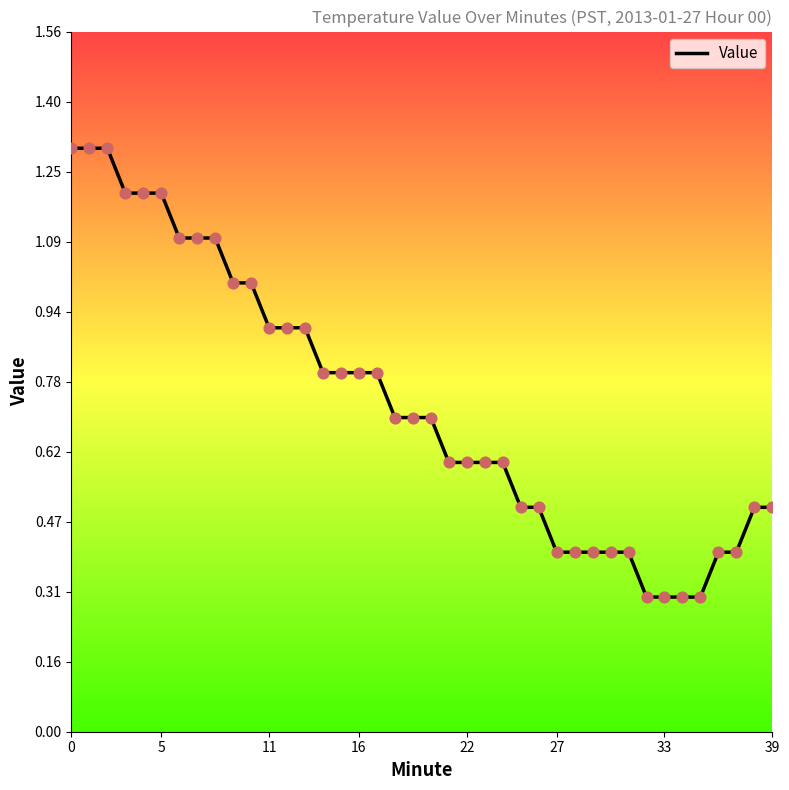

What is the change in value from 19 to 24?

-0.1